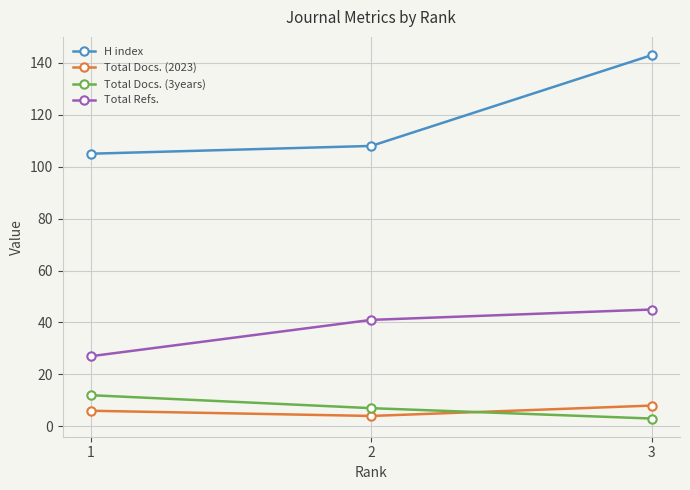

Which series has the widest spread of values?

H index